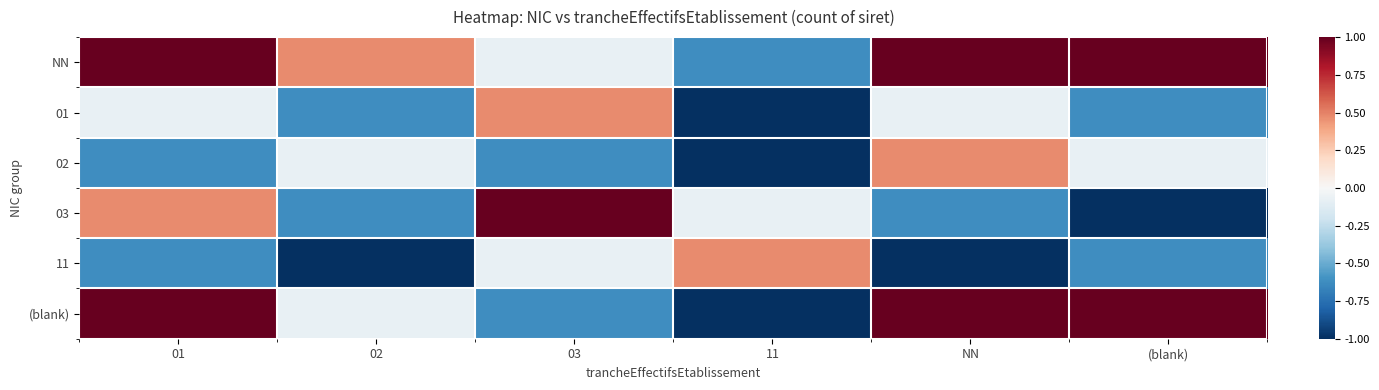

How many data points does each series have?

6